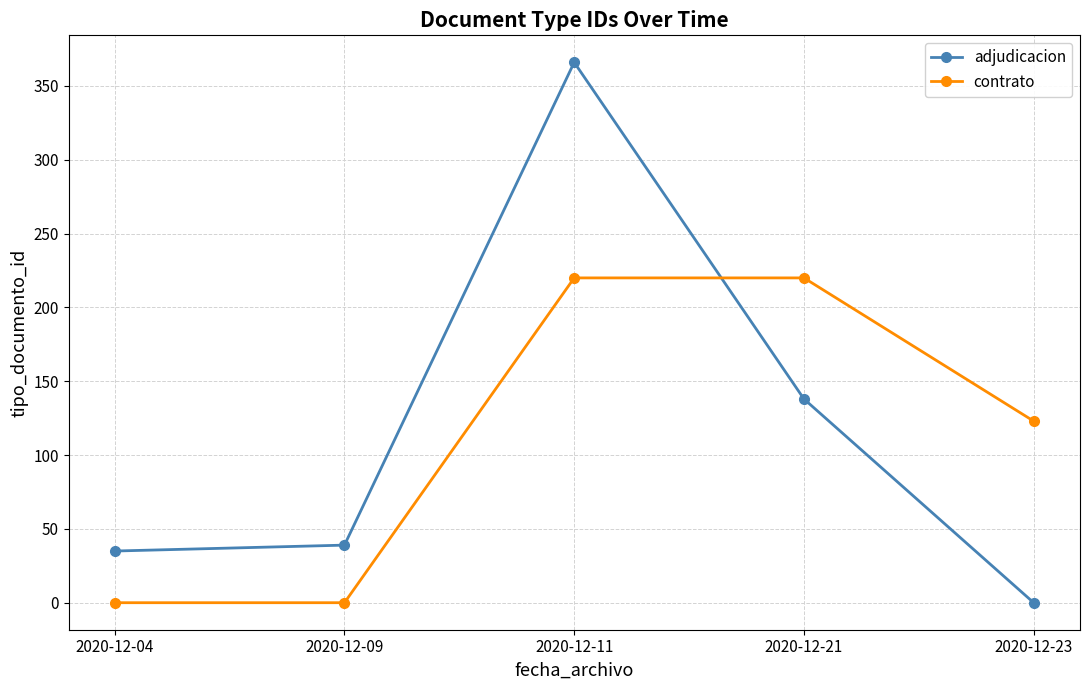

Which series has the largest range (max minus min)?

adjudicacion